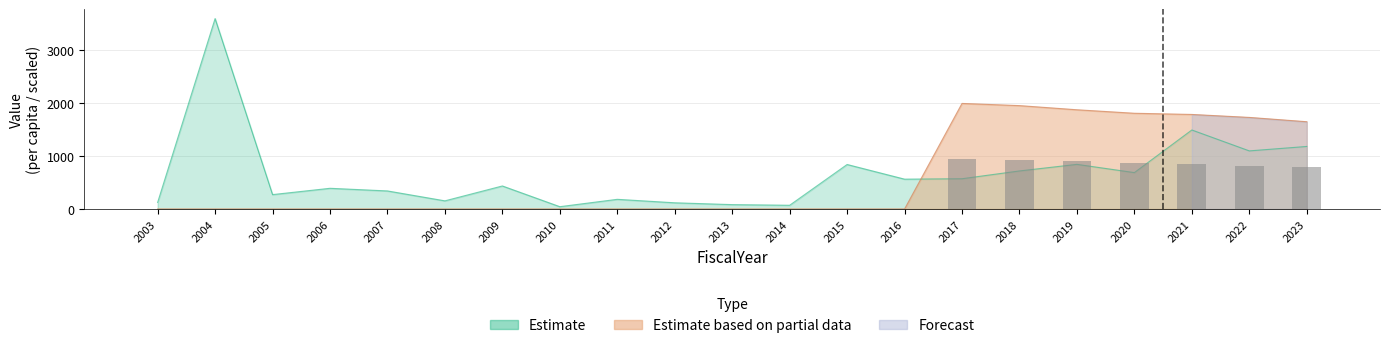

What is the difference between the maximum and second lowest values in the DebtPerCapita series?

1995.8